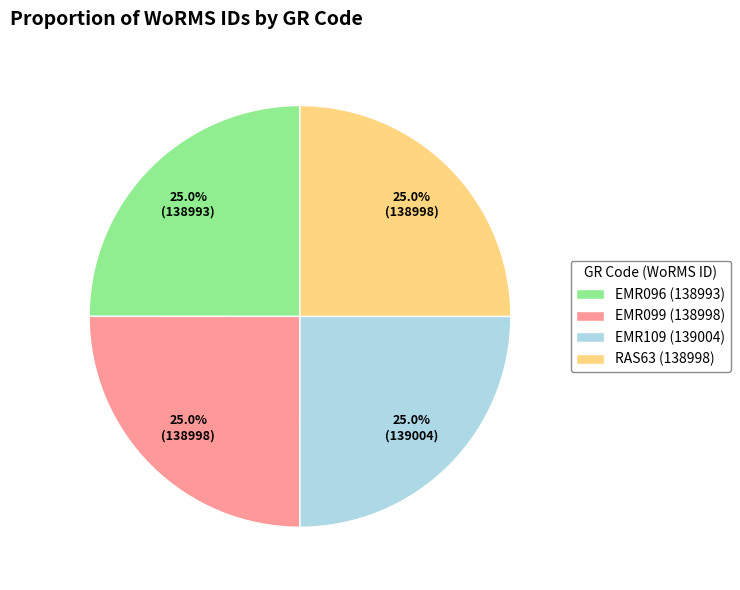

What is the ratio of the value at EMR109 to the value at RAS63?

1.0